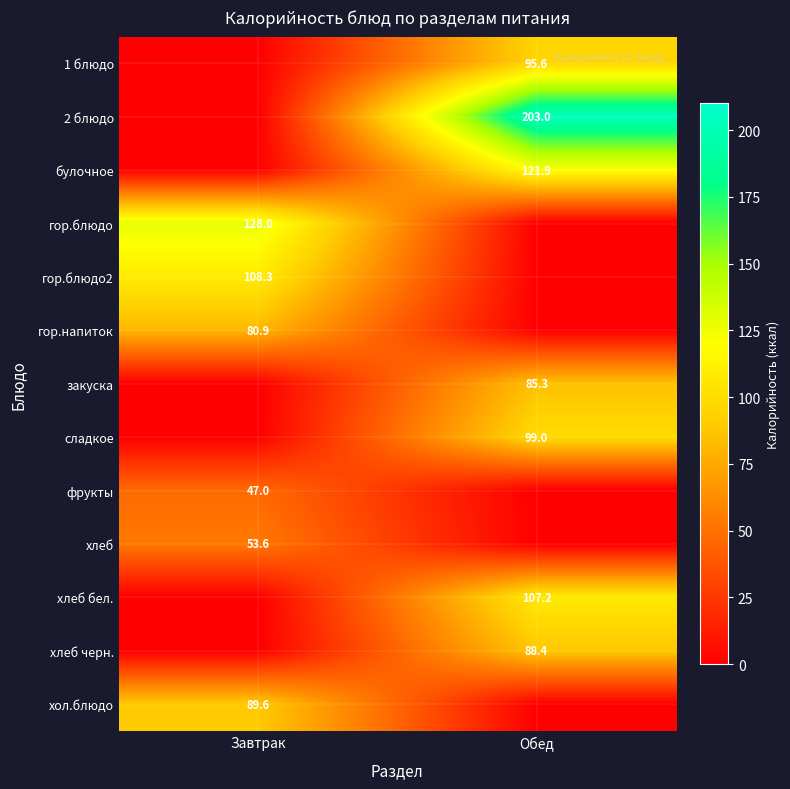

At which category is the sum across all series the highest?

Обед